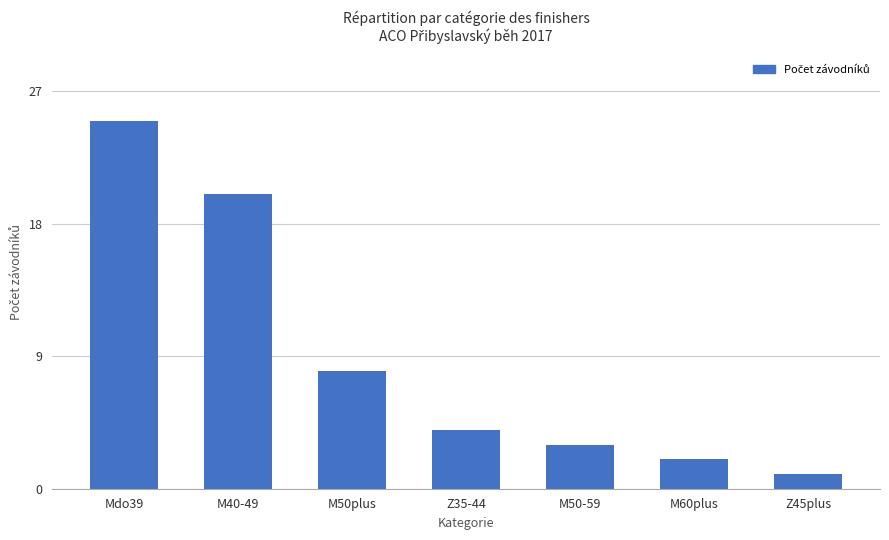

What is the change in value from M50-59 to M60plus?

-1